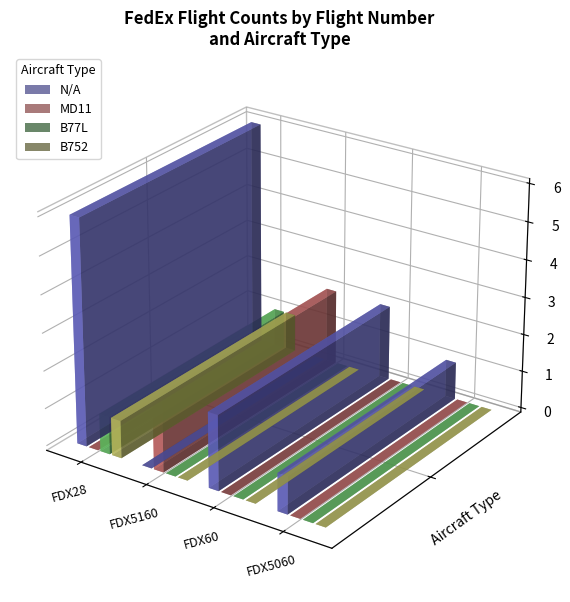

What is the label of the 3rd bar from the right?

FDX5160